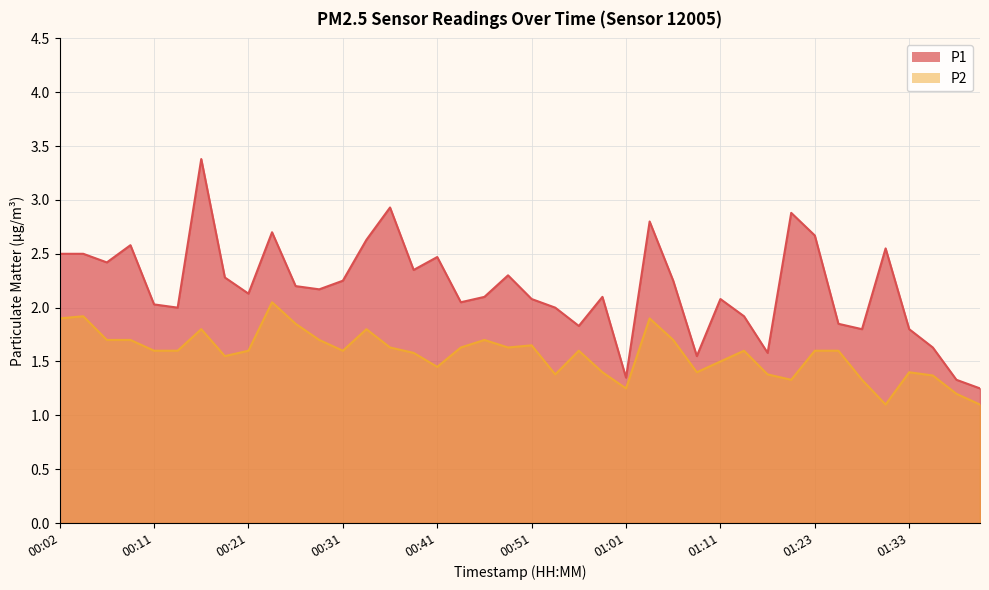

True or false: P2 and P1 cross at least once.

False